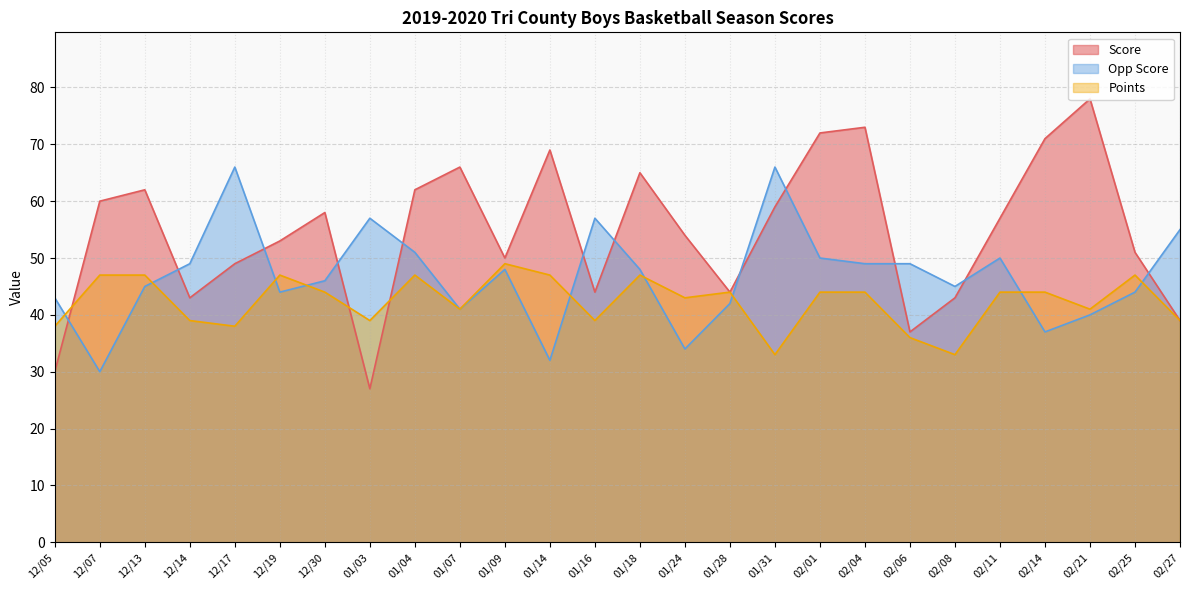

Where is the first local minimum for Score?

12/14